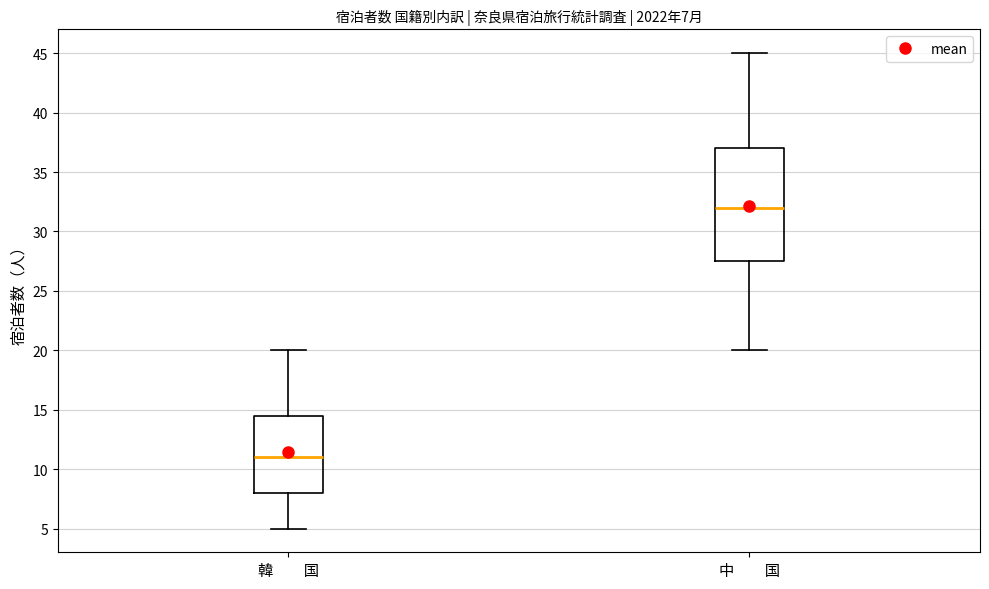

Comparing the boxes themselves (not the whiskers), which one is the tallest?

中 国